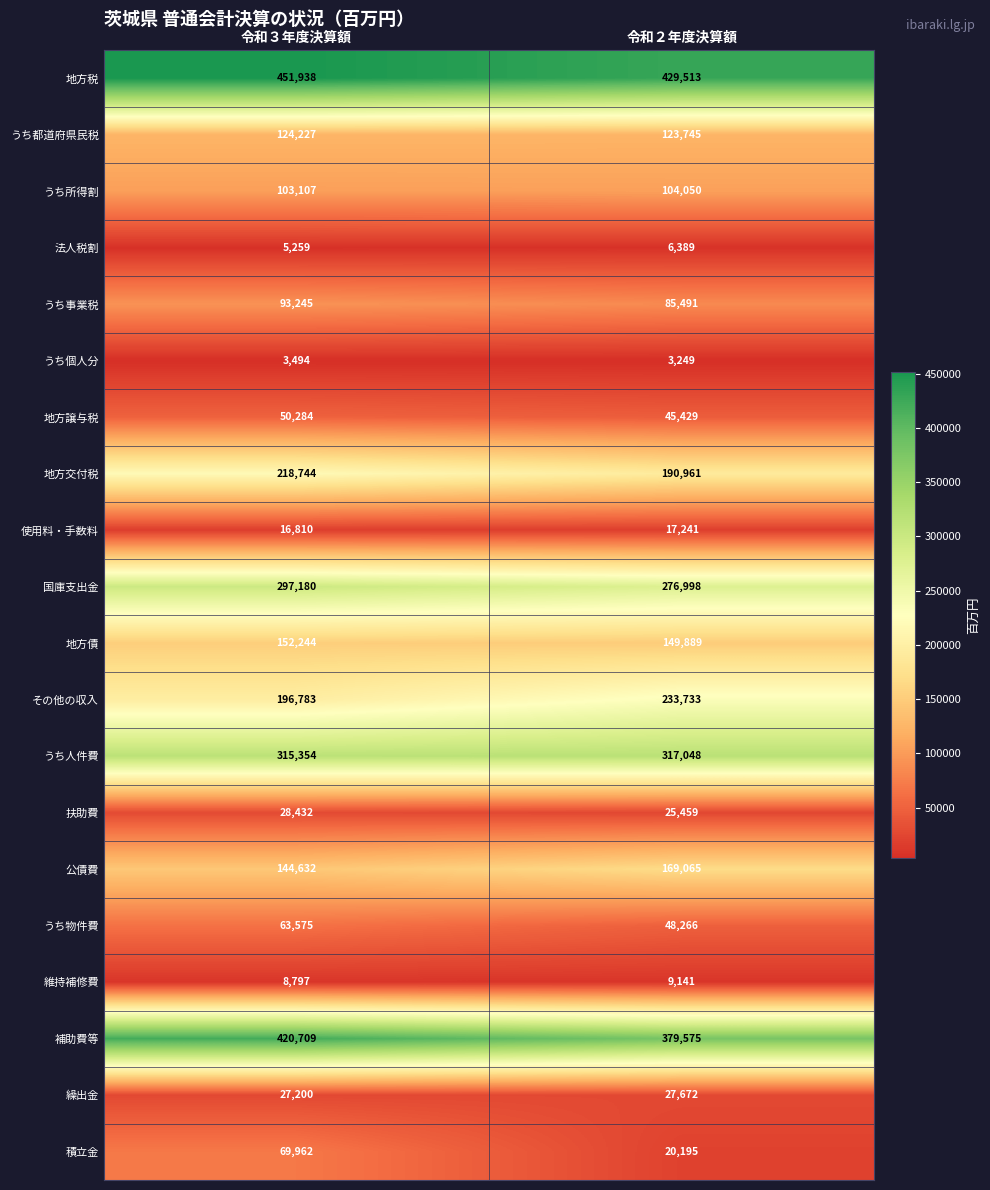

The 地方税 series shows 717464 at 令和２年度決算額. True or false?

False